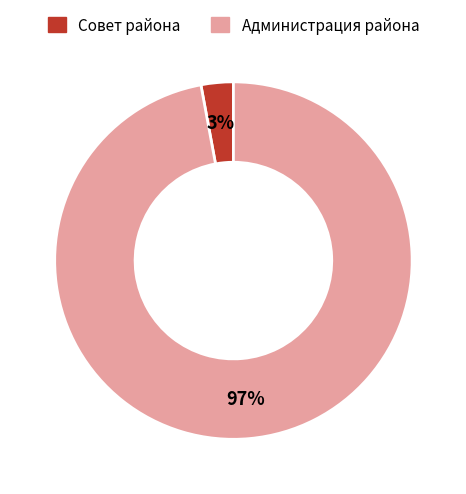

To the nearest percent, what is the average slice percentage?

50%